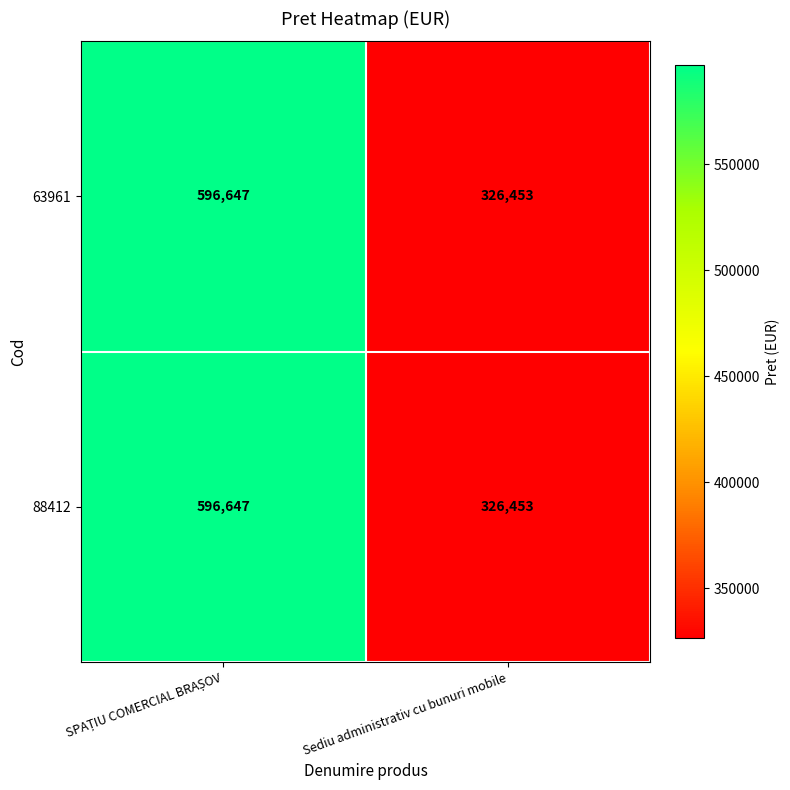

What is the sum of all 63961 values?

923100